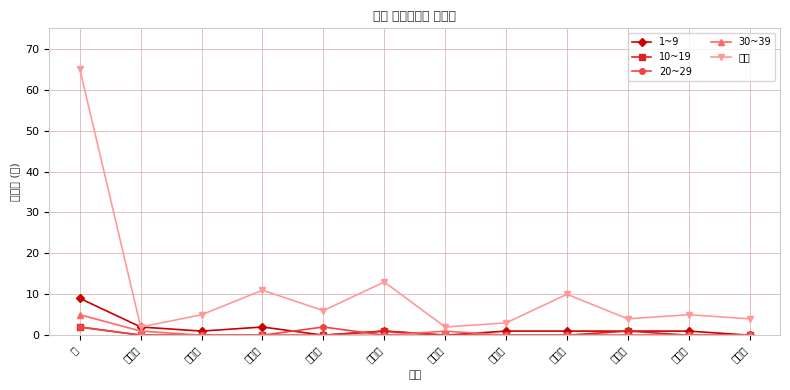

Reading right to left, list all the values displayed in this chart.

1~9: 구항면=0	갈산면=1	서부면=1	결성면=1	은하면=1	장곡면=0	홍동면=1	금마면=0	홍북읍=2	광천읍=1	홍성읍=2	계=9
10~19: 구항면=0	갈산면=0	서부면=1	결성면=0	은하면=0	장곡면=0	홍동면=1	금마면=0	홍북읍=0	광천읍=0	홍성읍=0	계=2
20~29: 구항면=0	갈산면=0	서부면=0	결성면=0	은하면=0	장곡면=0	홍동면=0	금마면=2	홍북읍=0	광천읍=0	홍성읍=0	계=2
30~39: 구항면=0	갈산면=0	서부면=0	결성면=0	은하면=0	장곡면=1	홍동면=0	금마면=0	홍북읍=0	광천읍=0	홍성읍=1	계=5
합계: 구항면=4	갈산면=5	서부면=4	결성면=10	은하면=3	장곡면=2	홍동면=13	금마면=6	홍북읍=11	광천읍=5	홍성읍=2	계=65